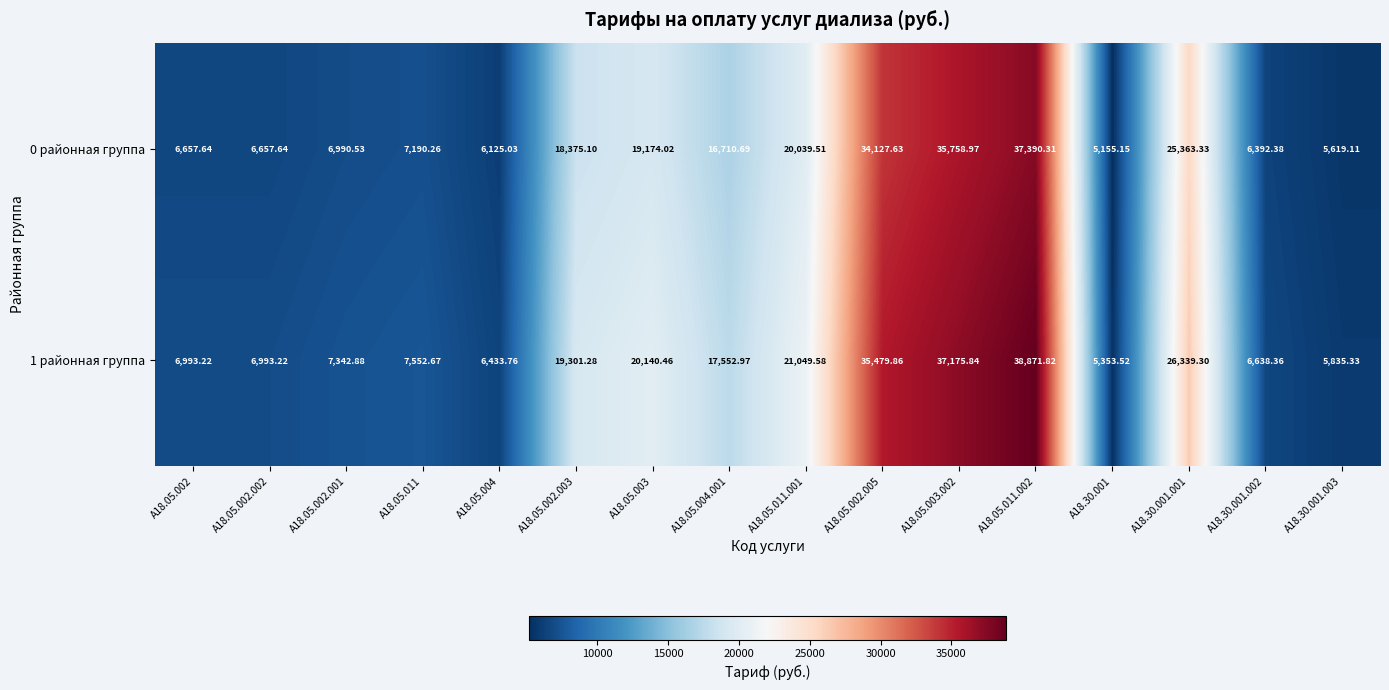

At how many categories does at least one series exceed 31017?

3